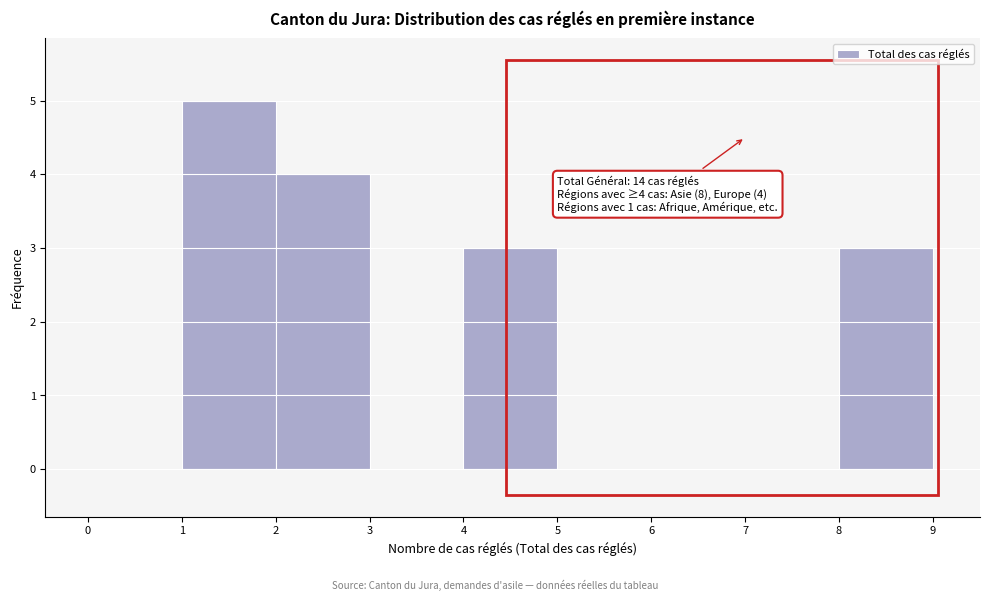

Which range on the x-axis has the tallest bar?

1 to 2